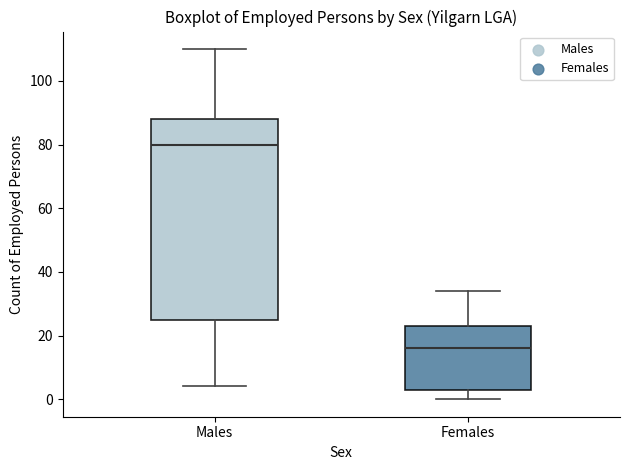

Where is the lower edge of the box for Females on the y-axis? The values are not printed on the chart, so give them approximately, as read against the axis.

4